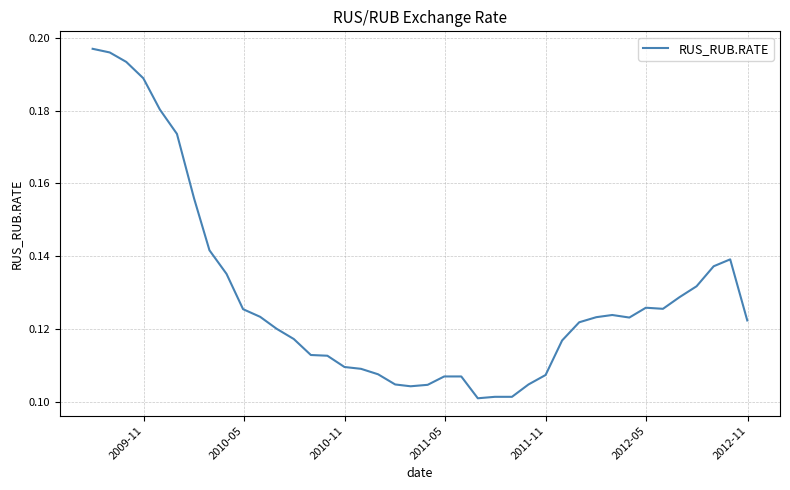

What is the value of the 39th point from the left?

0.1